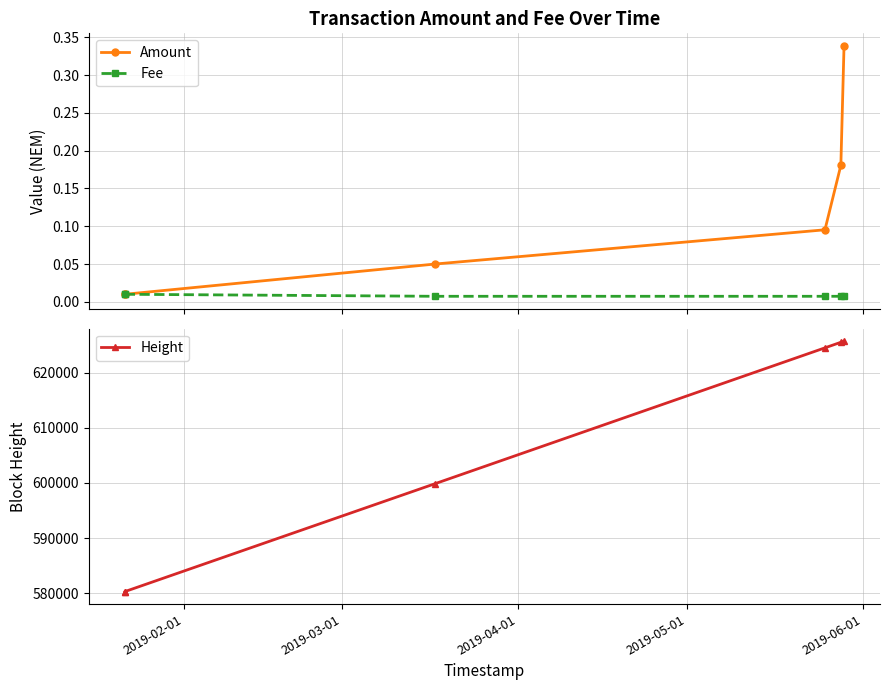

What is the minimum value for Height?

580278